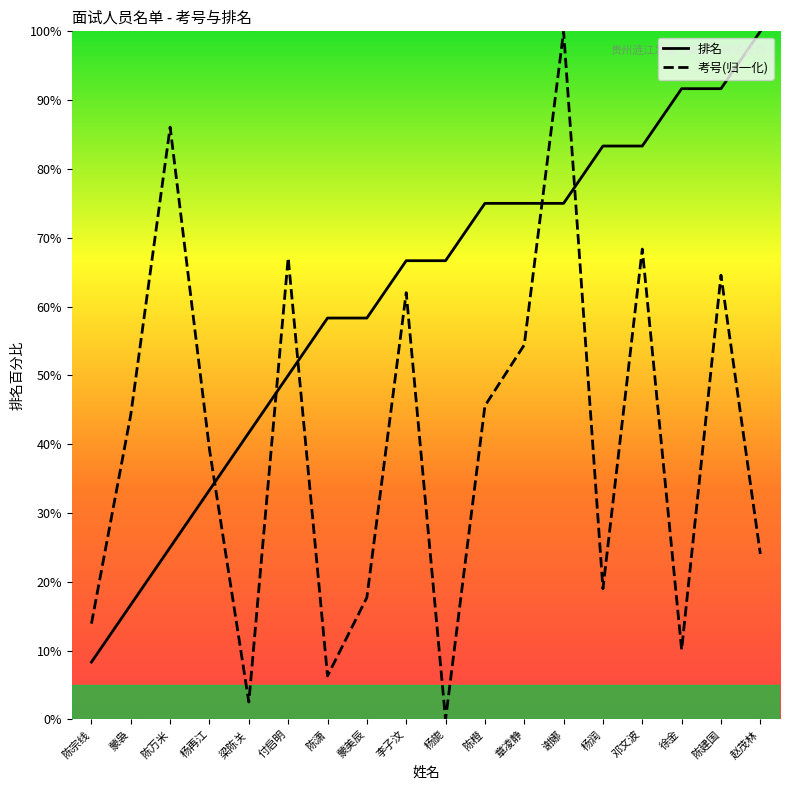

Count the number of categories in the chart.

18